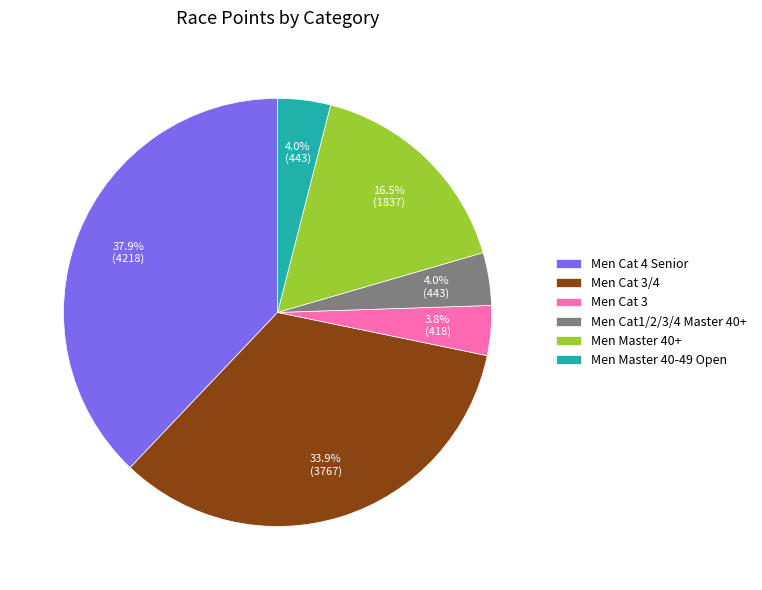

Combined, do Men Cat1/2/3/4 Master 40+ and Men Cat 4 Senior account for over 50%?

No